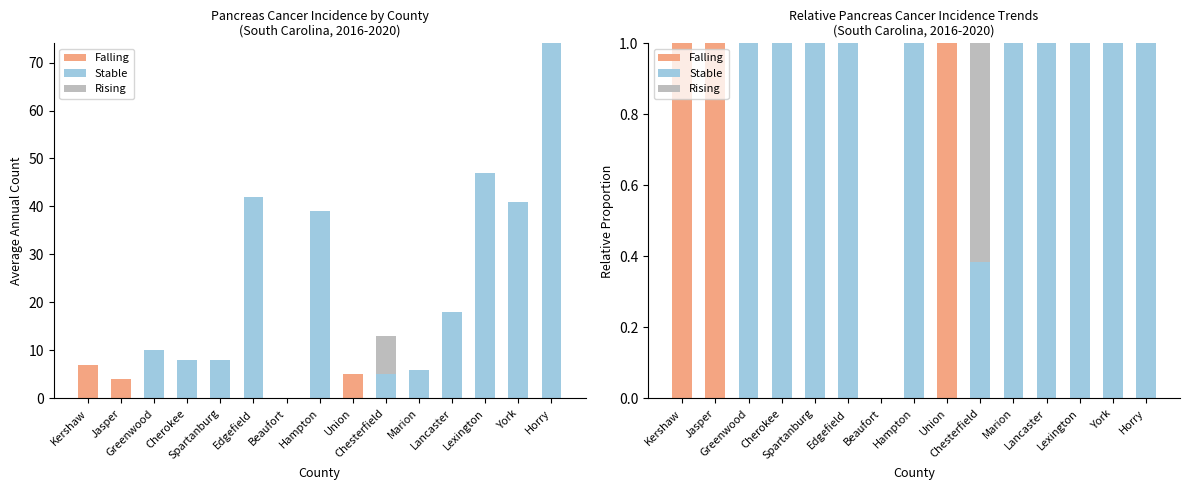

Reading left to right, transcribe all the data shown in this chart.

Falling: 1.0	1.0	0.0	0.0	0.0	0.0	0.0	0.0	1.0	0.0	0.0	0.0	0.0	0.0	0.0
Stable: 0.0	0.0	1.0	1.0	1.0	1.0	0.0	1.0	0.0	0.4	1.0	1.0	1.0	1.0	1.0
Rising: 0.0	0.0	0.0	0.0	0.0	0.0	0.0	0.0	0.0	0.6	0.0	0.0	0.0	0.0	0.0